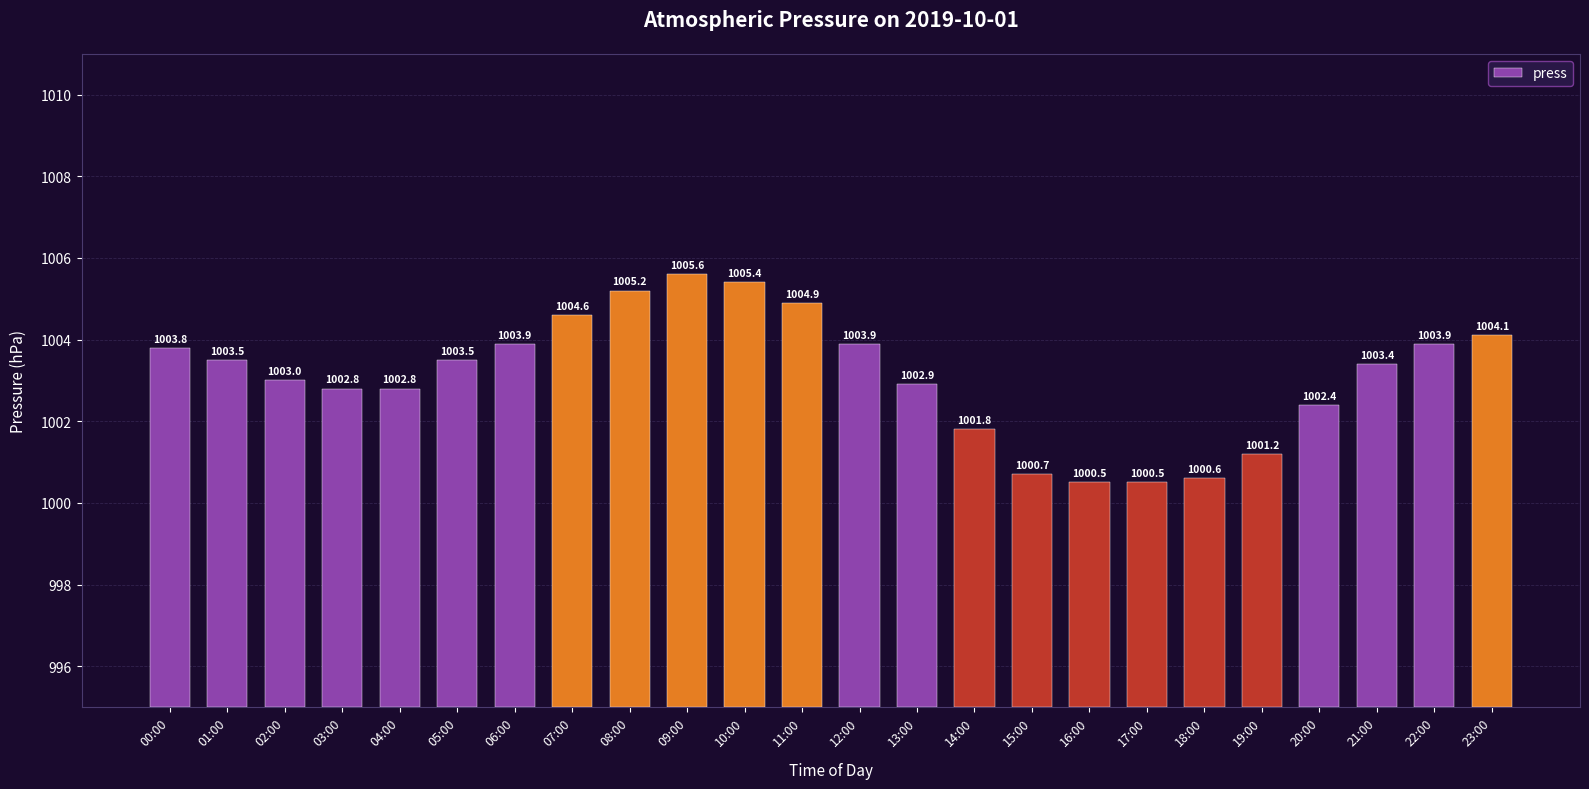

What is the ratio of the value at 01:00 to the value at 00:00?

1.0